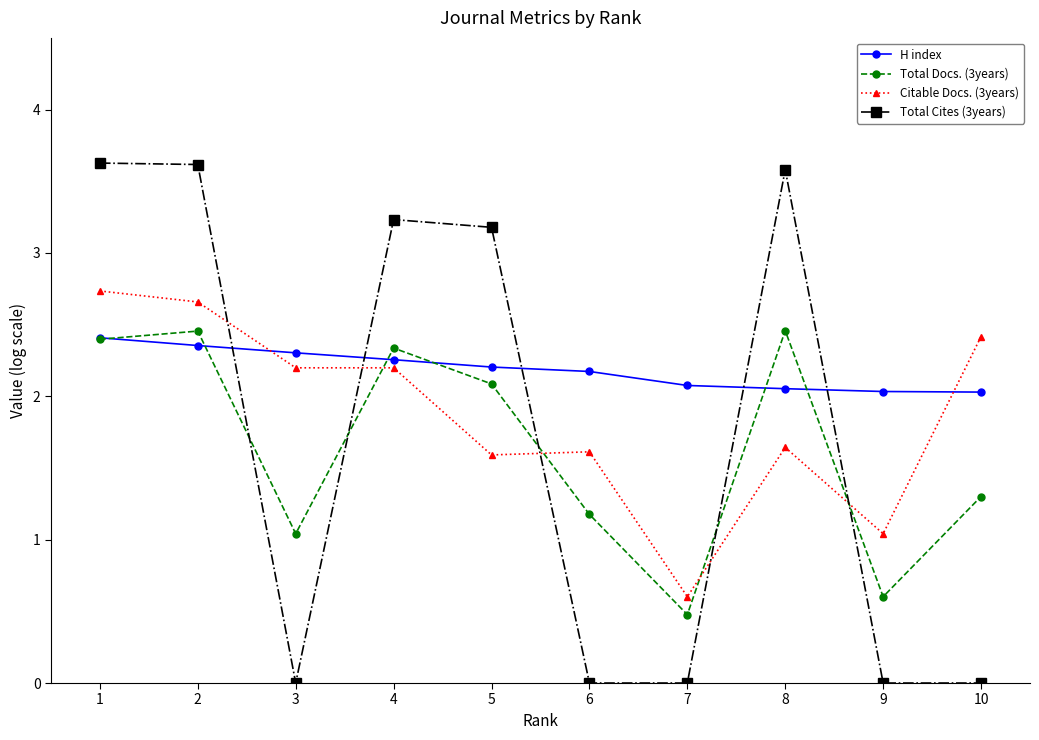

Does the chart display data point markers on the line(s)?

Yes